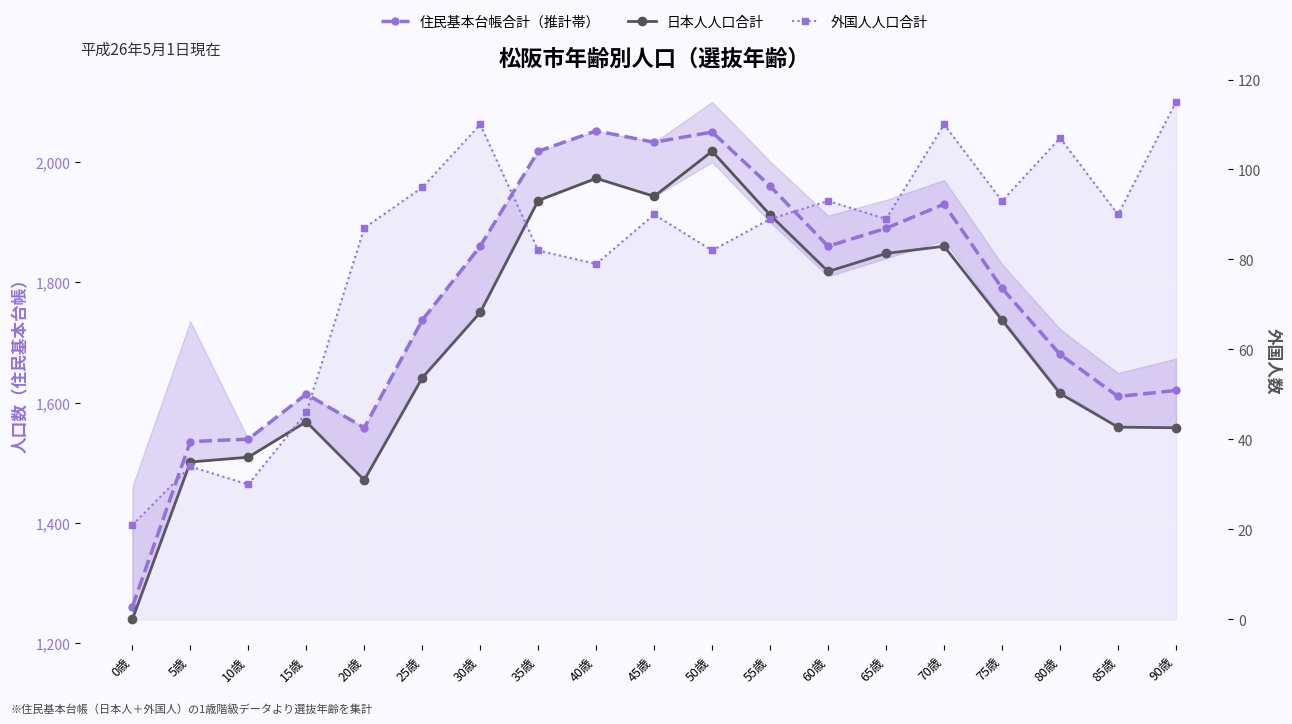

The 住民基本台帳合計（推計帯） series shows 351 at 90歳. True or false?

False